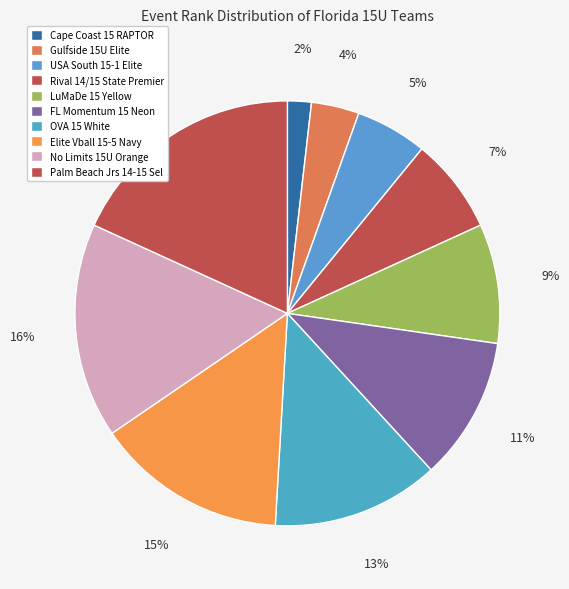

To the nearest percent, what is the difference between the LuMaDe 15 Yellow and Rival 14/15 State Premier slice percentages?

2%